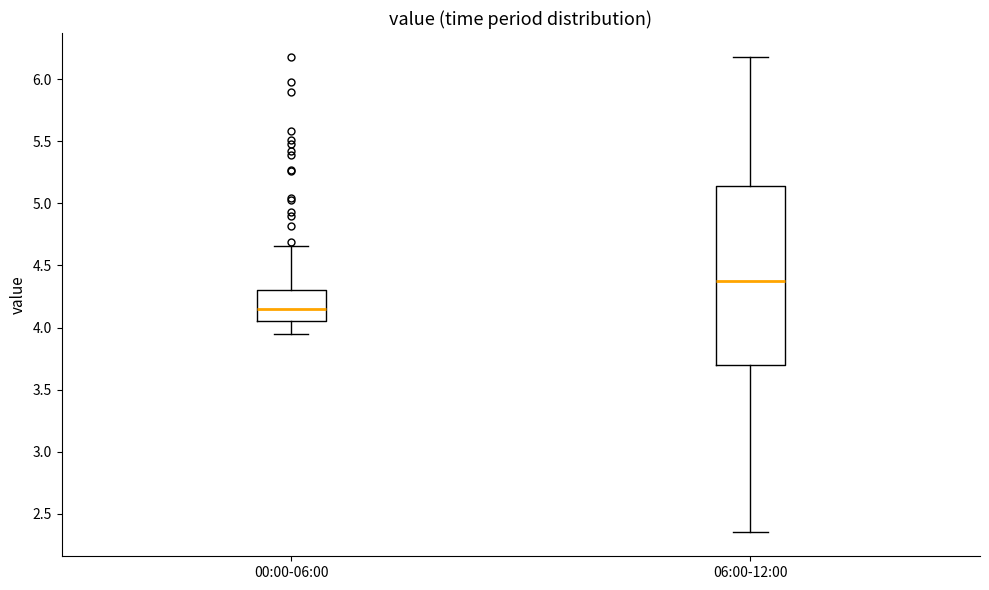

Where does the lower whisker of the box for 06:00-12:00 end on the y-axis? The values are not printed on the chart, so give them approximately, as read against the axis.

2.35